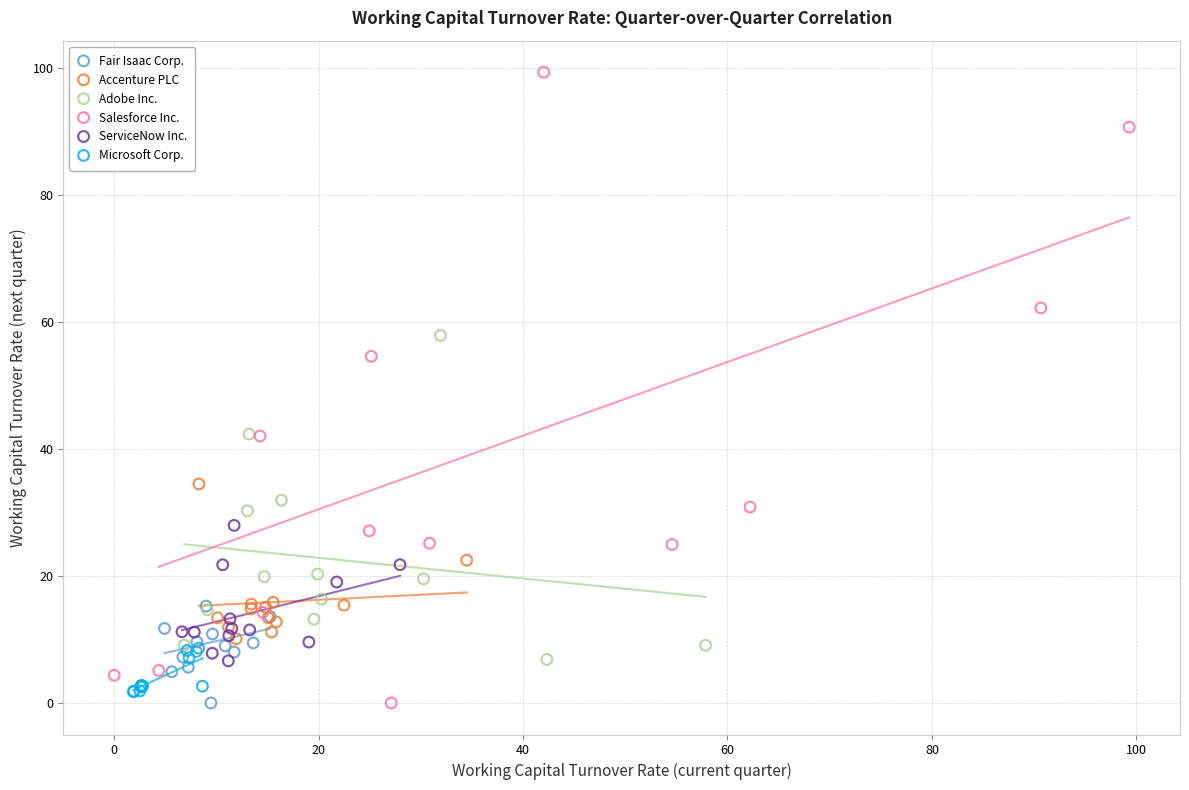

What are all the series names shown in the legend?

Fair Isaac Corp., Accenture PLC, Adobe Inc., Salesforce Inc., ServiceNow Inc., Microsoft Corp.